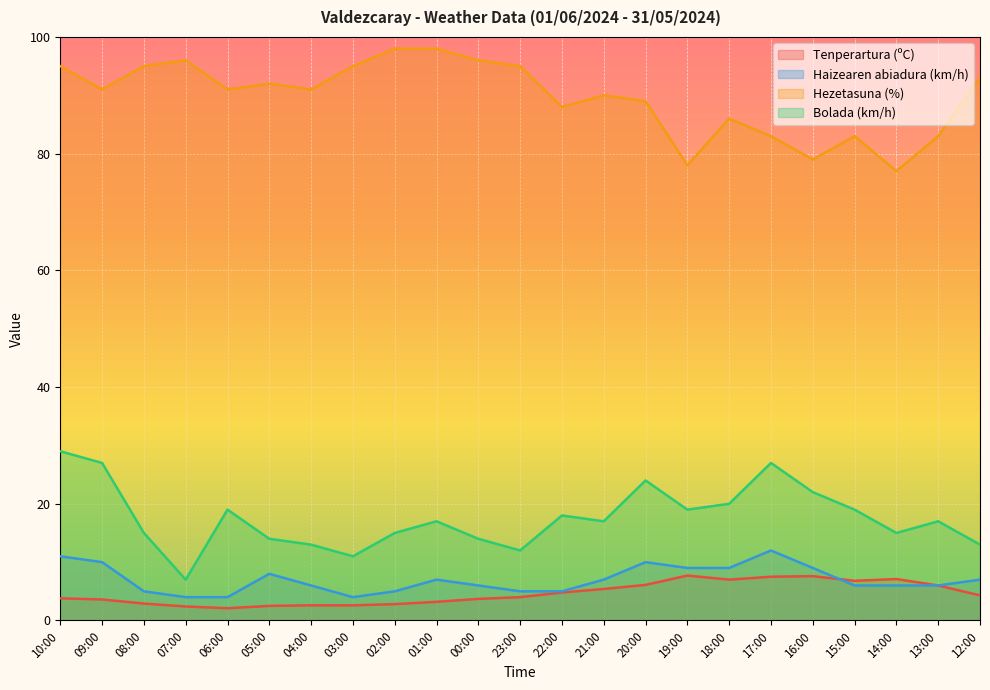

How many times do Haizearen abiadura (km/h) and Tenperartura (ºC) cross each other?

1